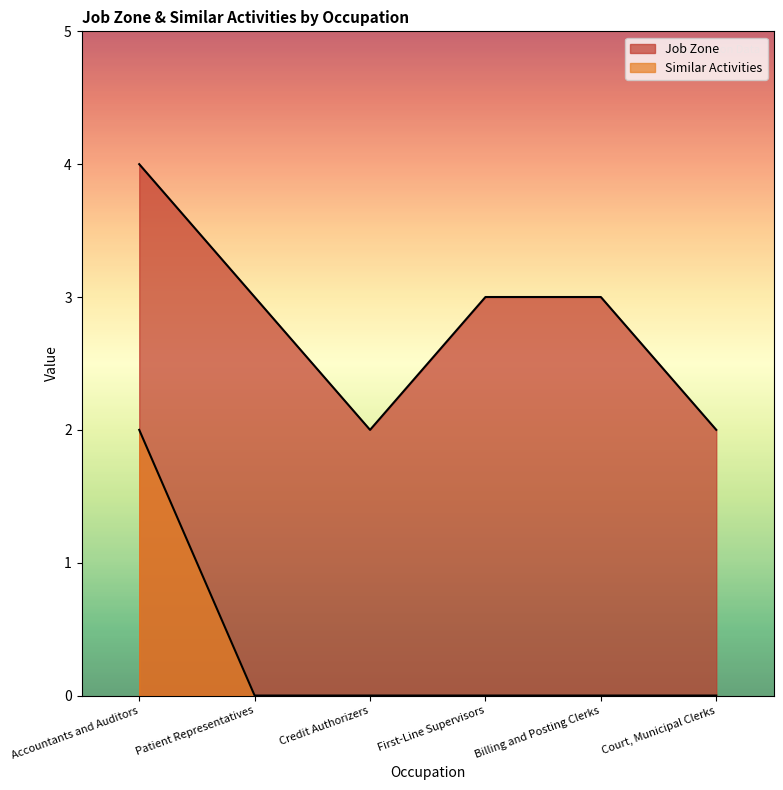

What is the difference between the second highest and minimum values in the Job Zone series?

1